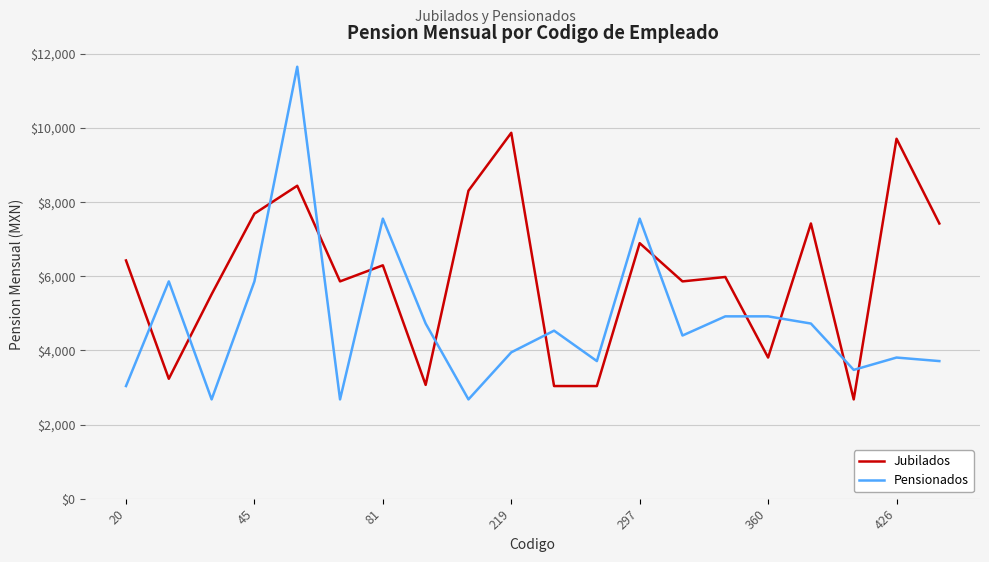

Which series has the largest range (max minus min)?

Pensionados